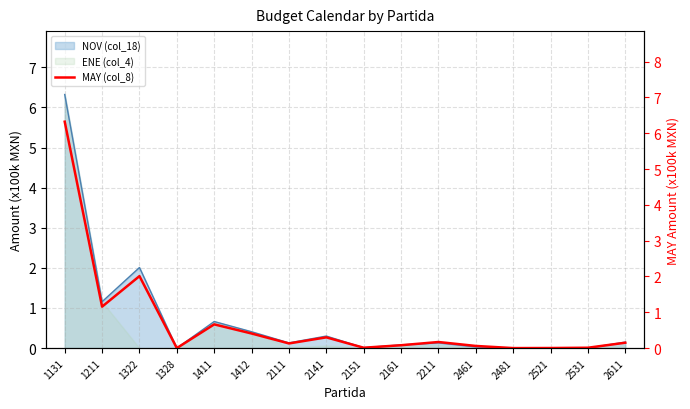

Is it true that the value at 1322 is 0.6?

False